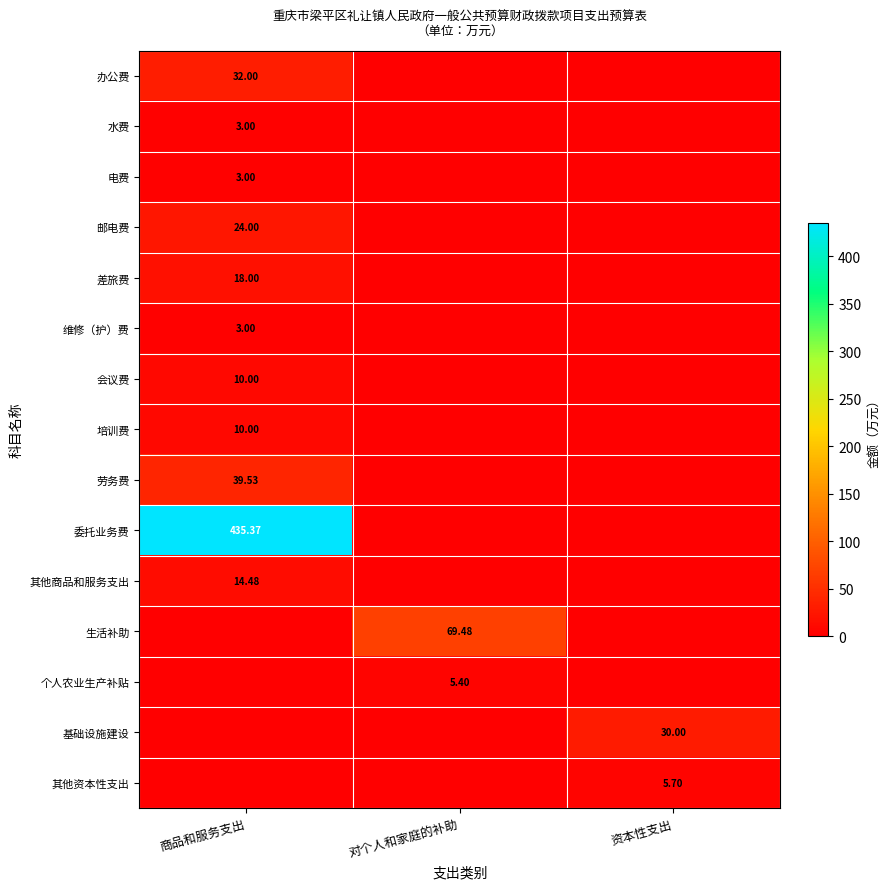

Is the value of 委托业务费 at 商品和服务支出 greater than the value of 邮电费 at 商品和服务支出?

Yes